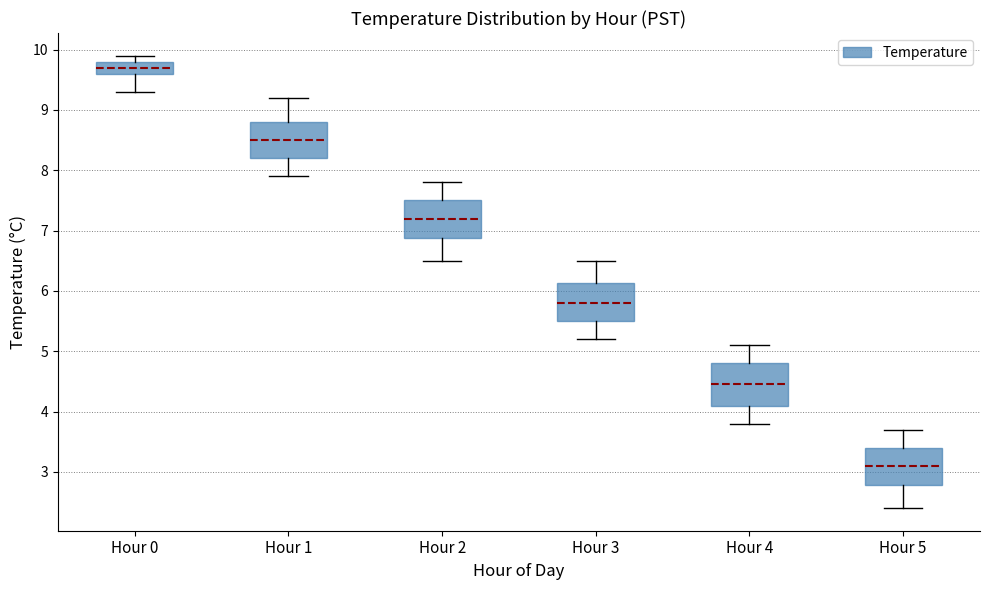

Where does the median line of the box for Hour 5 sit on the y-axis? The values are not printed on the chart, so give them approximately, as read against the axis.

3.1